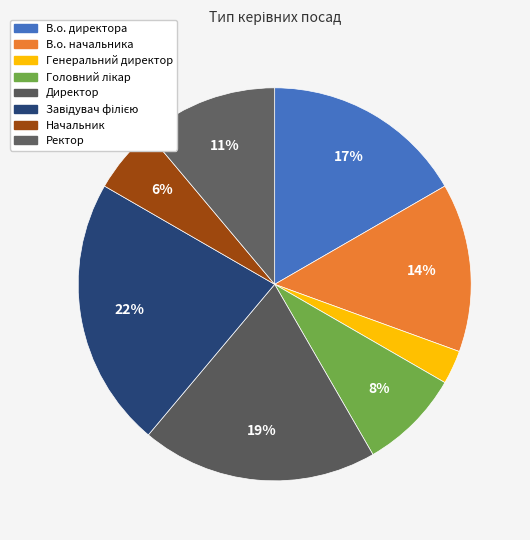

To the nearest percent, what percentage of the pie is В.о. начальника?

14%